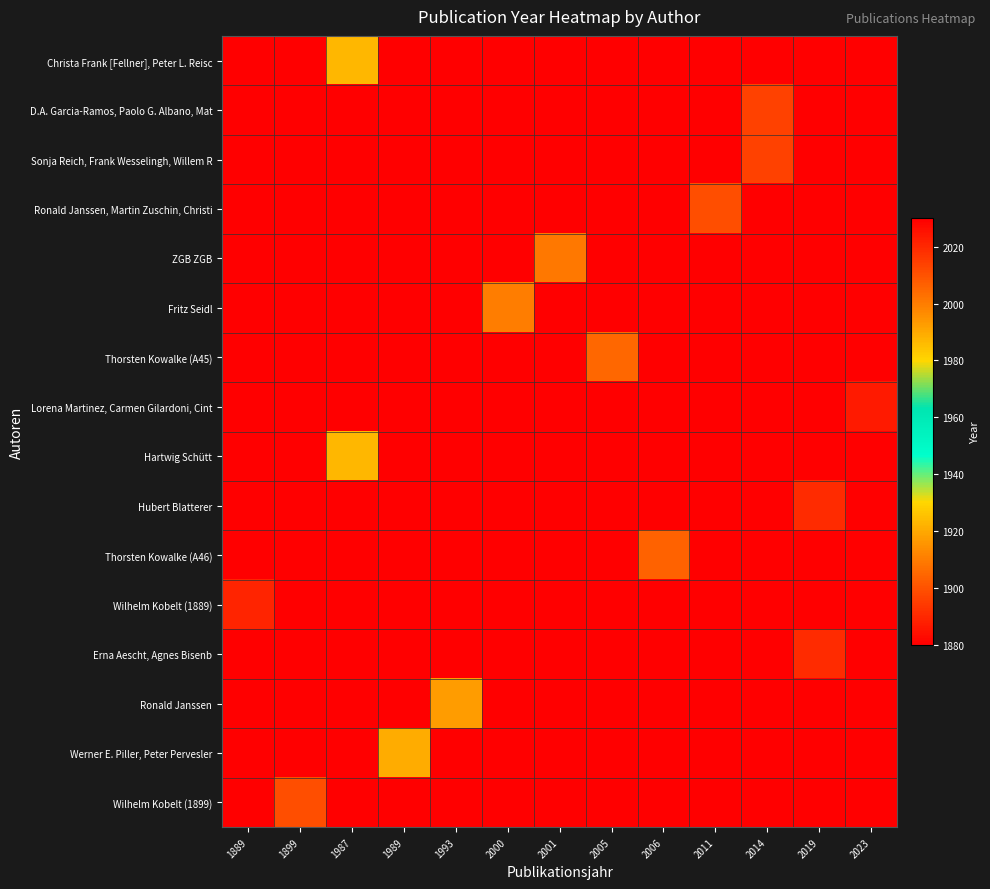

Reading right to left, what are all the values shown in this chart?

Christa Frank [Fellner], Peter L. Reisc: 2023=0	2019=0	2014=0	2011=0	2006=0	2005=0	2001=0	2000=0	1993=0	1989=0	1987=1987	1899=0	1889=0
D.A. Garcia-Ramos, Paolo G. Albano, Mat: 2023=0	2019=0	2014=2014	2011=0	2006=0	2005=0	2001=0	2000=0	1993=0	1989=0	1987=0	1899=0	1889=0
Sonja Reich, Frank Wesselingh, Willem R: 2023=0	2019=0	2014=2014	2011=0	2006=0	2005=0	2001=0	2000=0	1993=0	1989=0	1987=0	1899=0	1889=0
Ronald Janssen, Martin Zuschin, Christi: 2023=0	2019=0	2014=0	2011=2011	2006=0	2005=0	2001=0	2000=0	1993=0	1989=0	1987=0	1899=0	1889=0
ZGB ZGB: 2023=0	2019=0	2014=0	2011=0	2006=0	2005=0	2001=2001	2000=0	1993=0	1989=0	1987=0	1899=0	1889=0
Fritz Seidl: 2023=0	2019=0	2014=0	2011=0	2006=0	2005=0	2001=0	2000=2000	1993=0	1989=0	1987=0	1899=0	1889=0
Thorsten Kowalke (A45): 2023=0	2019=0	2014=0	2011=0	2006=0	2005=2005	2001=0	2000=0	1993=0	1989=0	1987=0	1899=0	1889=0
Lorena Martinez, Carmen Gilardoni, Cint: 2023=2023	2019=0	2014=0	2011=0	2006=0	2005=0	2001=0	2000=0	1993=0	1989=0	1987=0	1899=0	1889=0
Hartwig Schütt: 2023=0	2019=0	2014=0	2011=0	2006=0	2005=0	2001=0	2000=0	1993=0	1989=0	1987=1987	1899=0	1889=0
Hubert Blatterer: 2023=0	2019=2019	2014=0	2011=0	2006=0	2005=0	2001=0	2000=0	1993=0	1989=0	1987=0	1899=0	1889=0
Thorsten Kowalke (A46): 2023=0	2019=0	2014=0	2011=0	2006=2006	2005=0	2001=0	2000=0	1993=0	1989=0	1987=0	1899=0	1889=0
Wilhelm Kobelt (1889): 2023=0	2019=0	2014=0	2011=0	2006=0	2005=0	2001=0	2000=0	1993=0	1989=0	1987=0	1899=0	1889=1889
Erna Aescht, Agnes Bisenb: 2023=0	2019=2019	2014=0	2011=0	2006=0	2005=0	2001=0	2000=0	1993=0	1989=0	1987=0	1899=0	1889=0
Ronald Janssen: 2023=0	2019=0	2014=0	2011=0	2006=0	2005=0	2001=0	2000=0	1993=1993	1989=0	1987=0	1899=0	1889=0
Werner E. Piller, Peter Pervesler: 2023=0	2019=0	2014=0	2011=0	2006=0	2005=0	2001=0	2000=0	1993=0	1989=1989	1987=0	1899=0	1889=0
Wilhelm Kobelt (1899): 2023=0	2019=0	2014=0	2011=0	2006=0	2005=0	2001=0	2000=0	1993=0	1989=0	1987=0	1899=1899	1889=0